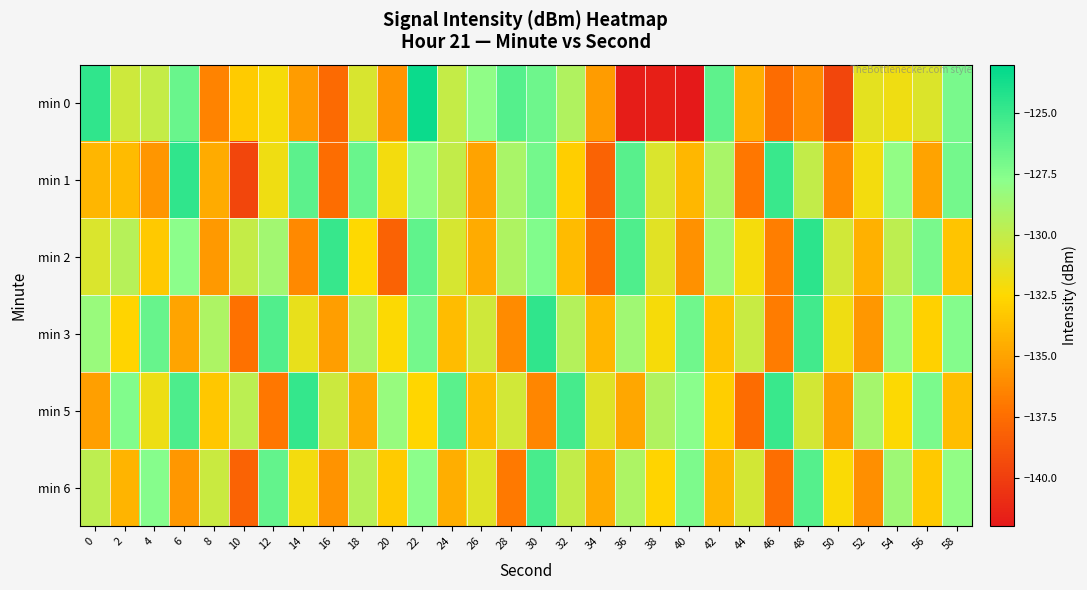

Rank the series at 0 from highest to lowest value.

min 0, min 3, min 6, min 2, min 1, min 5